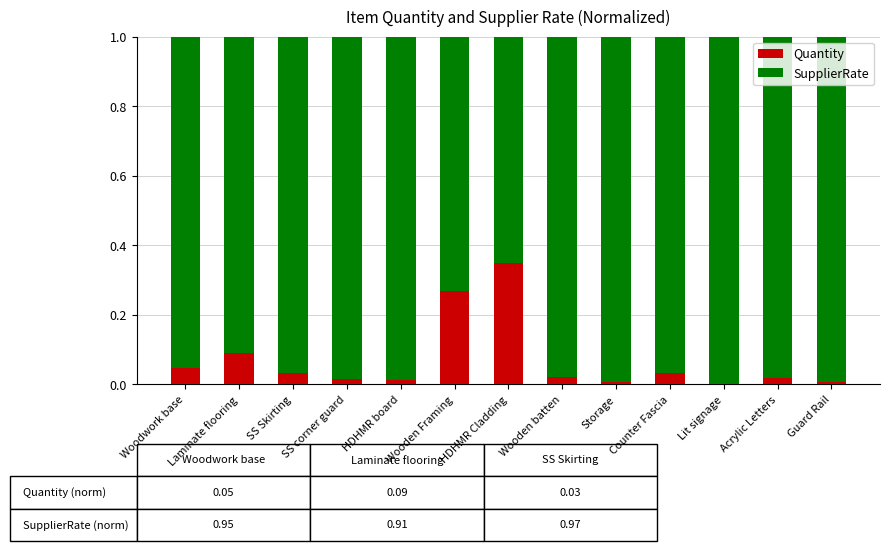

Is it true that Quantity equals 0.1 at Laminate flooring?

True